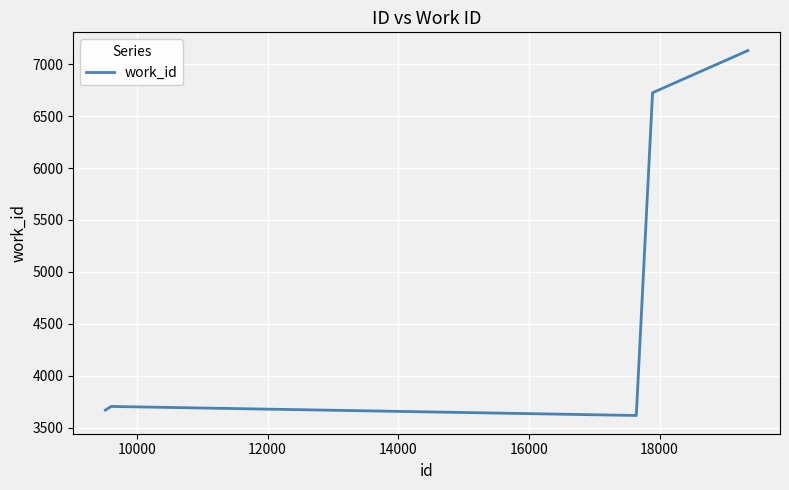

What is the maximum value shown in the chart?

7132